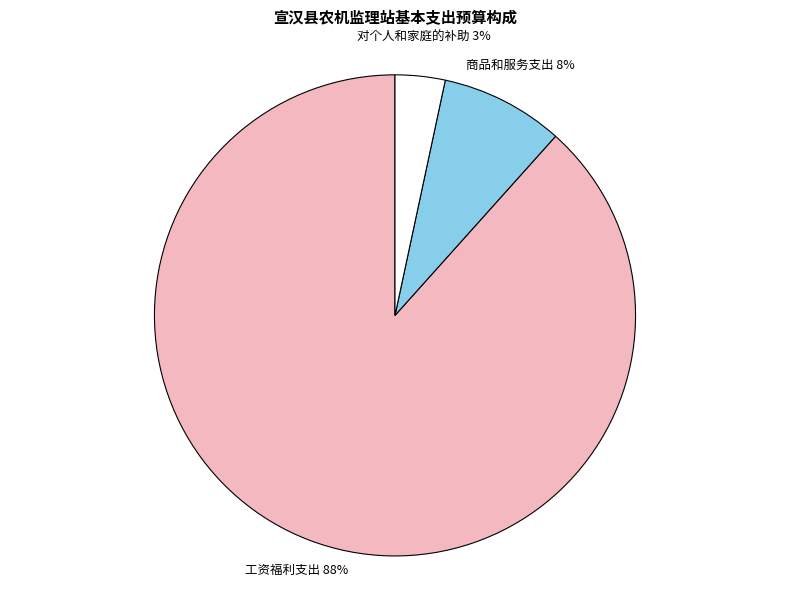

Which category has the smallest portion of the pie?

对个人和家庭的补助